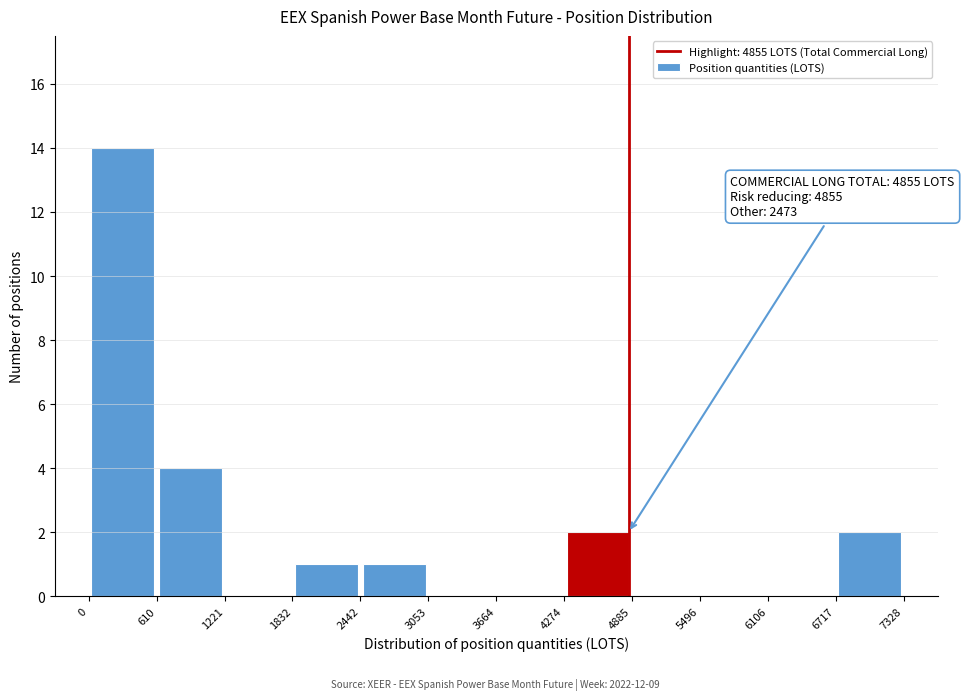

Which range on the x-axis has the tallest bar?

0 to 610